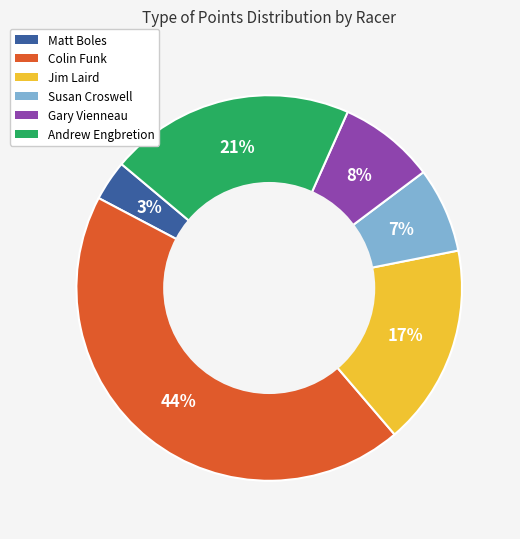

Is it true that Jim Laird is 30% of the pie?

False